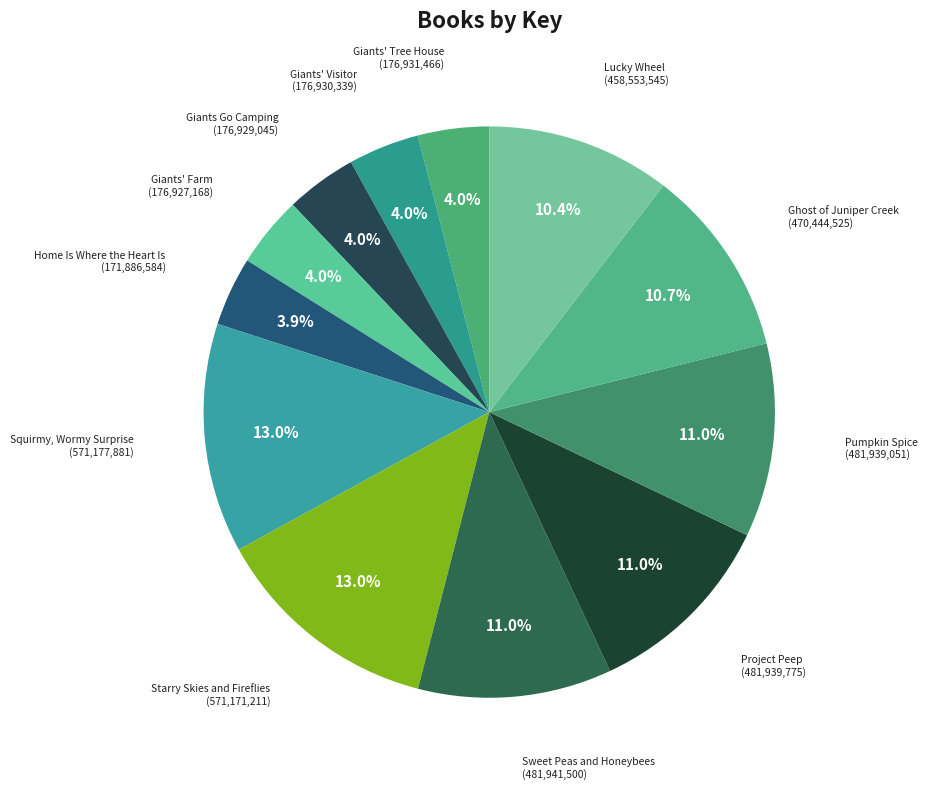

How many segments does this pie chart have?

12